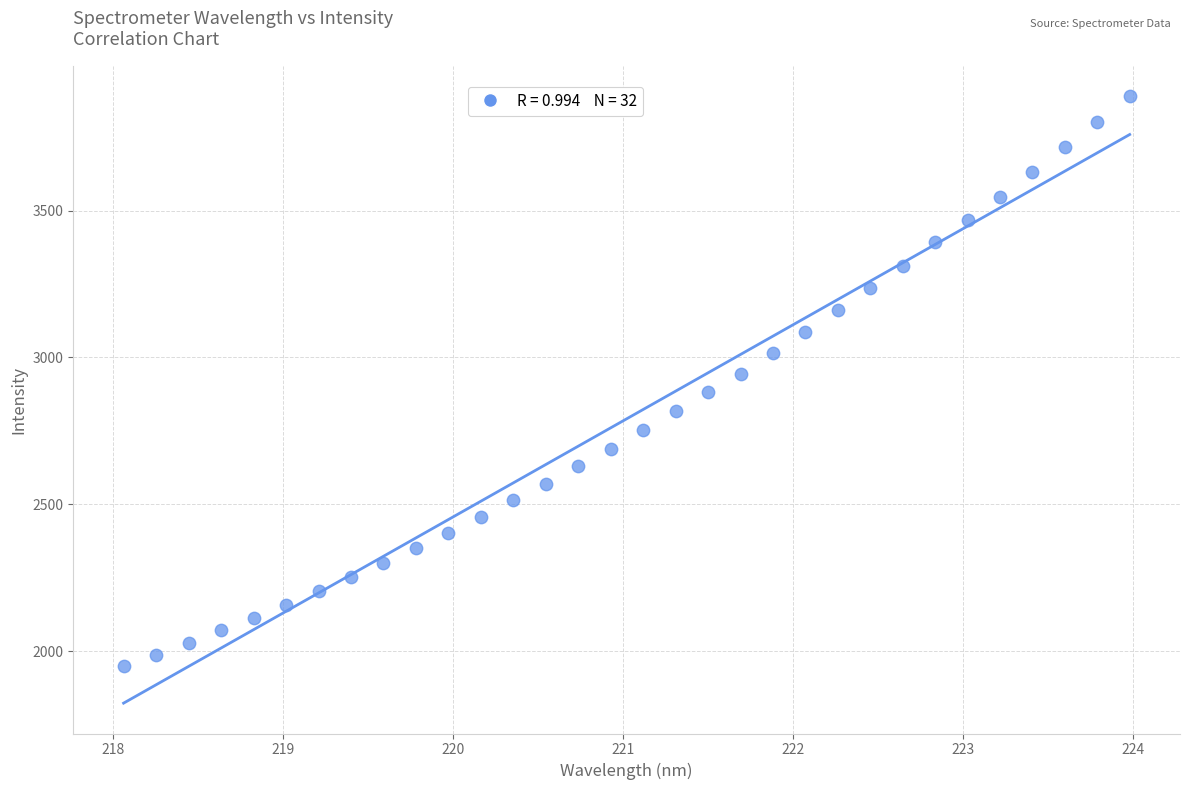

What is the range of X values (max minus min)?

5.9